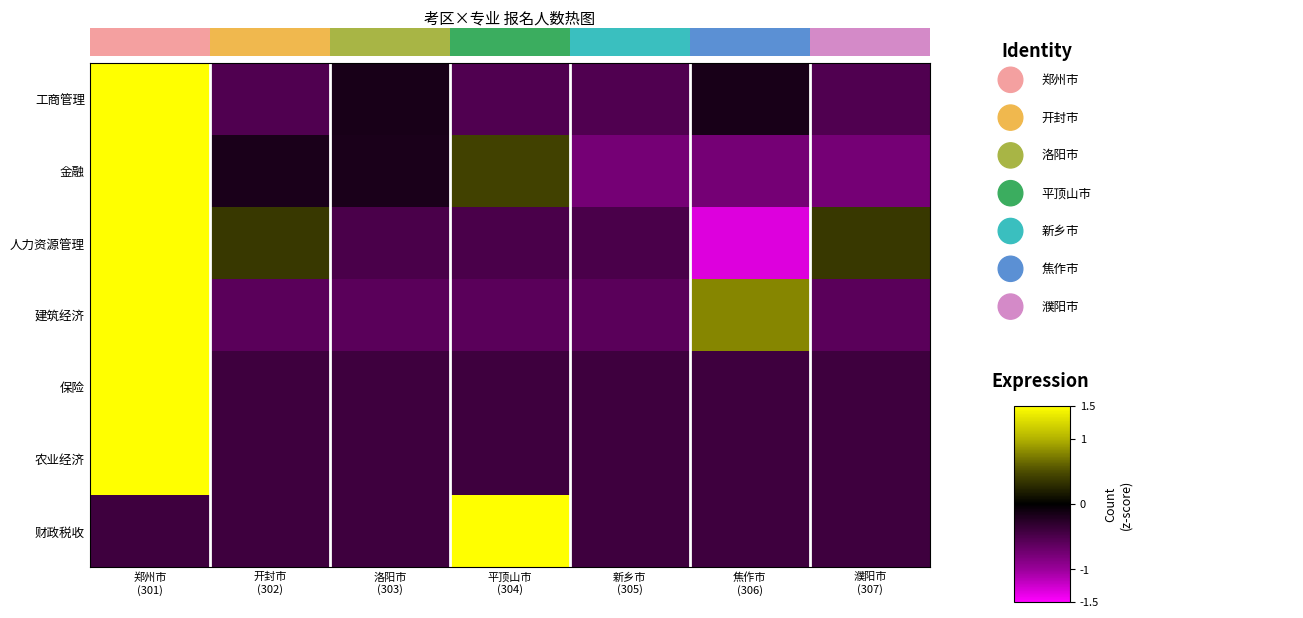

At how many categories does at least one series exceed 1?

2